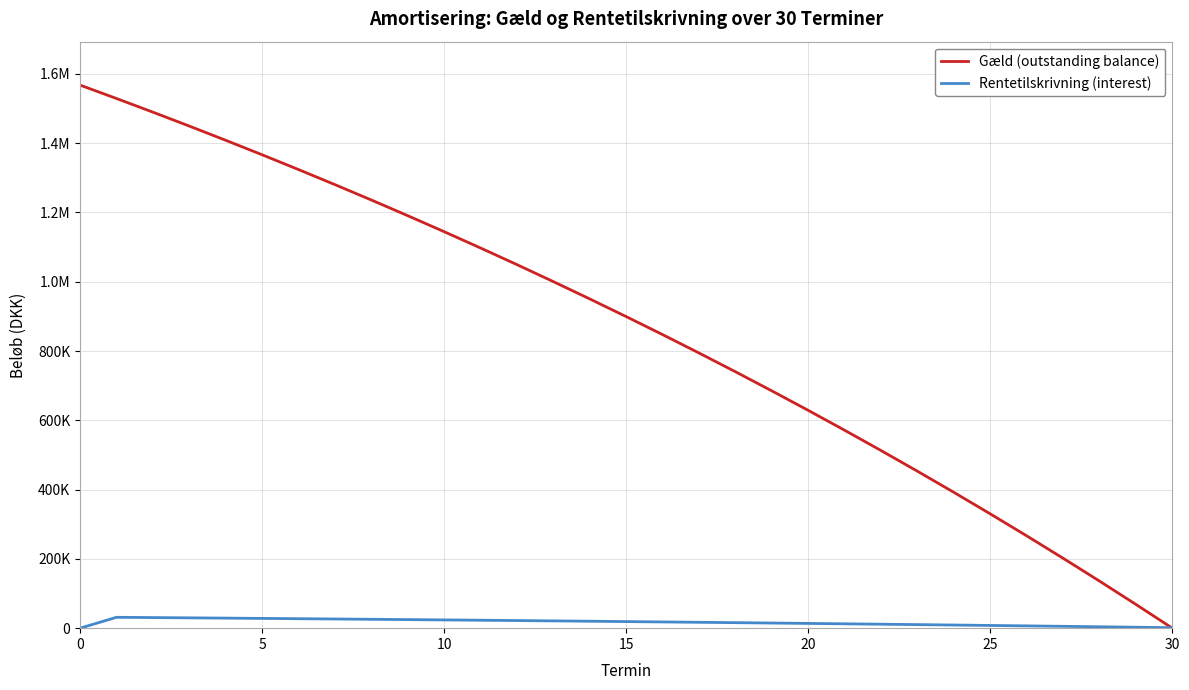

Does the chart have visible grid lines?

Yes